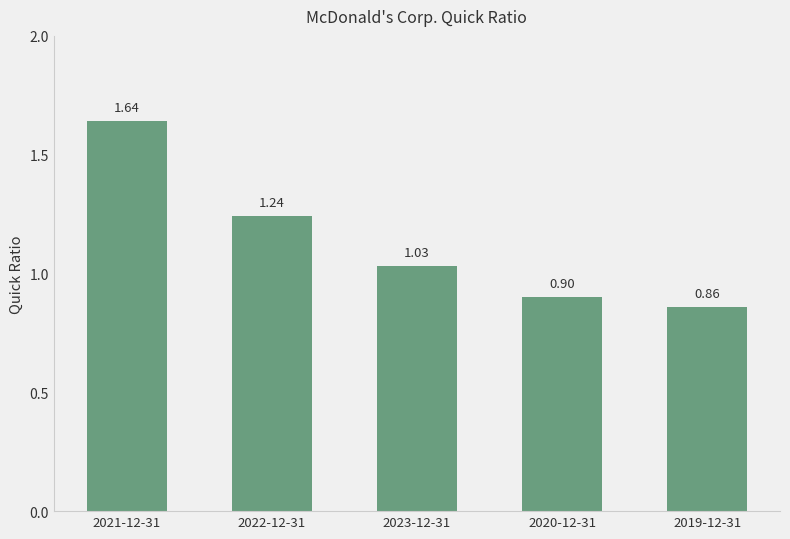

What is the average value?

1.1